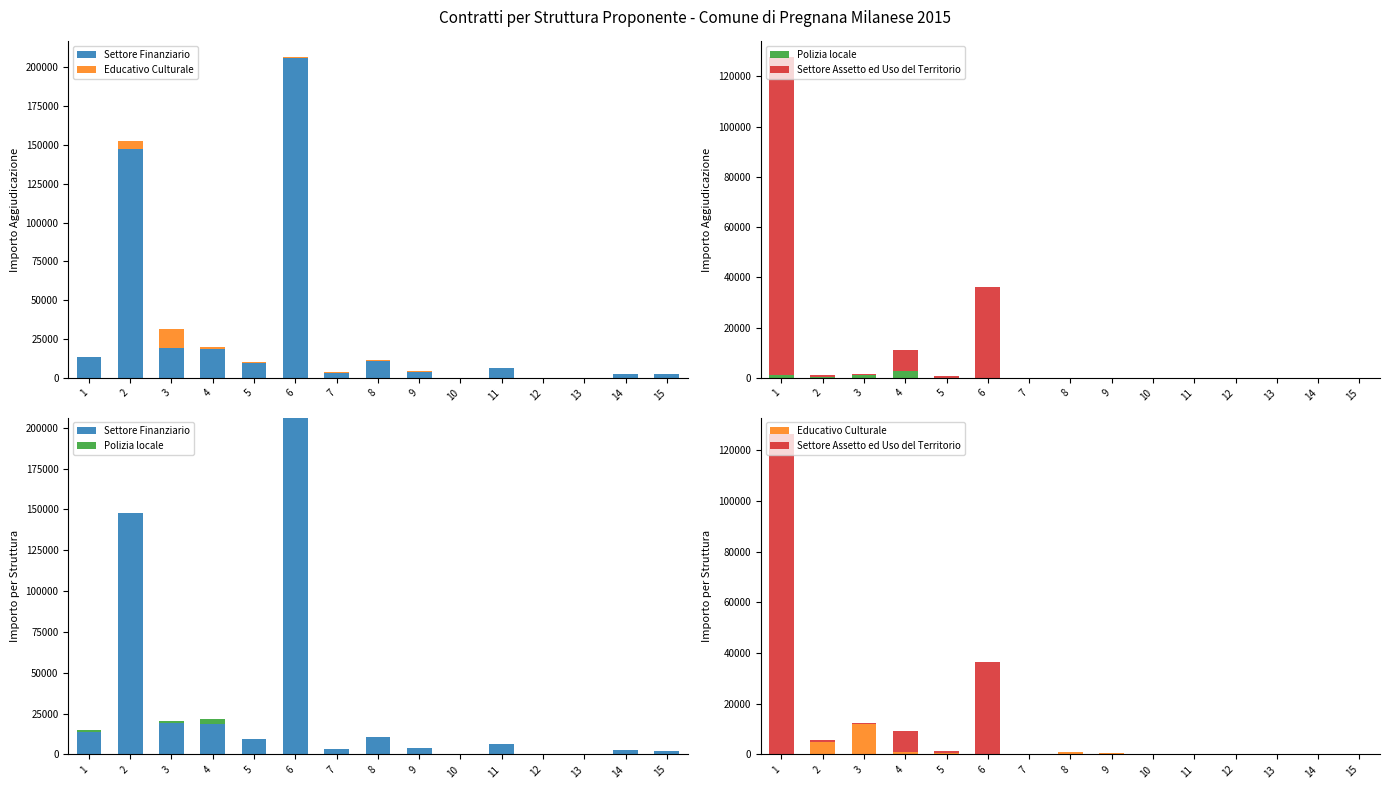

Read the Educativo Culturale value at 5.

650.0